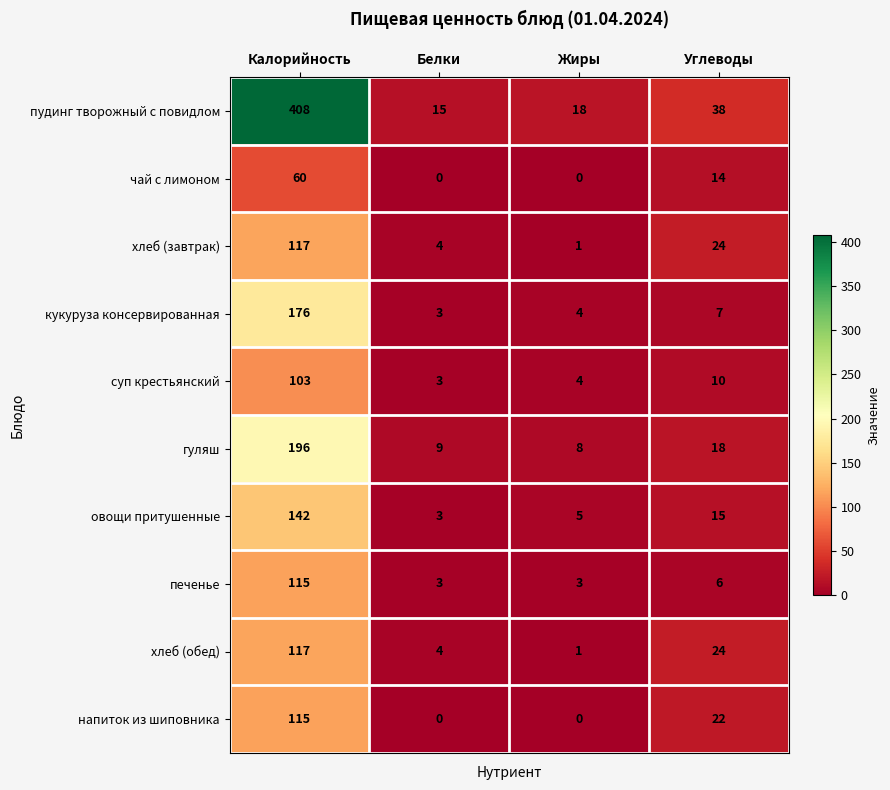

Which series has the largest range (max minus min)?

пудинг творожный с повидлом